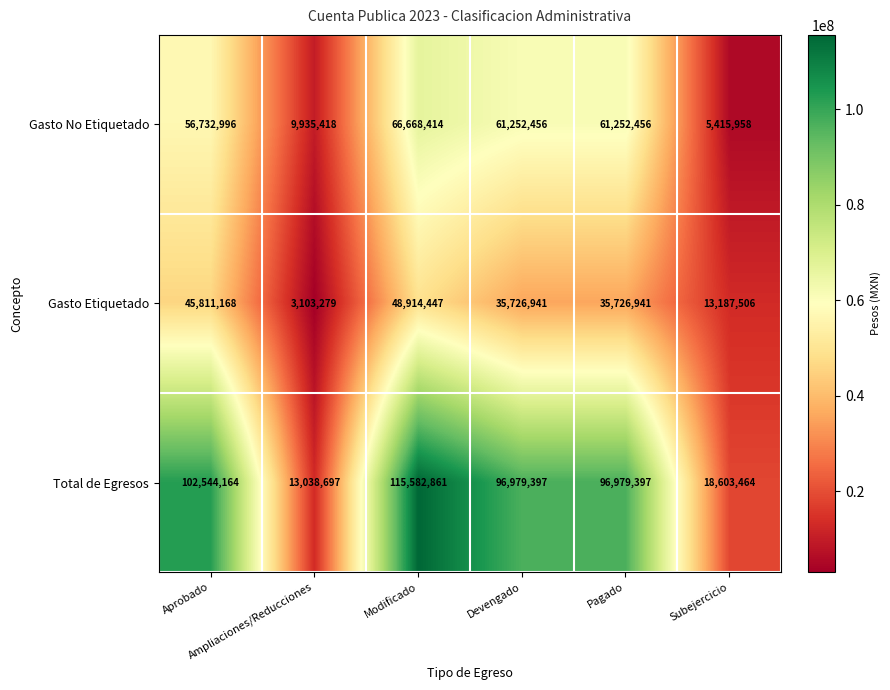

What is the sum of all Total de Egresos values?

443727980